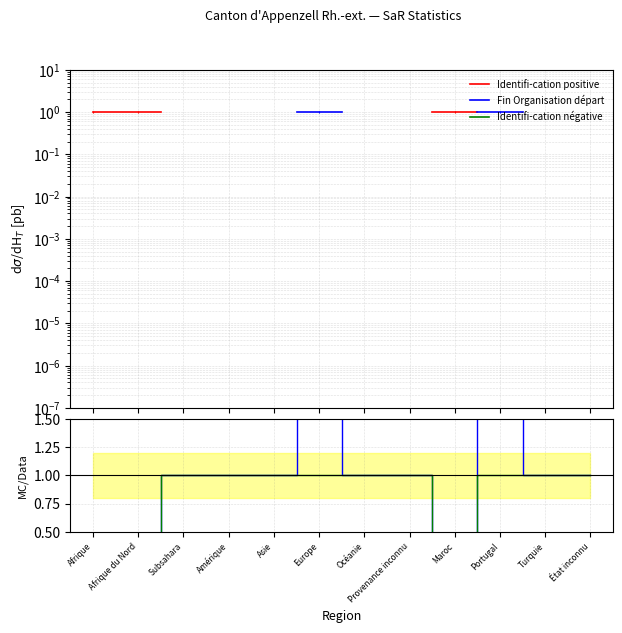

True or false: Identifi-cation négative and Fin Organisation départ cross at least once.

False